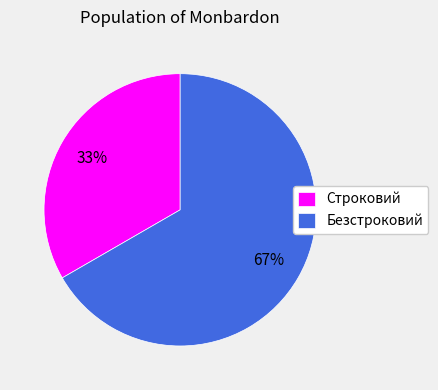

To the nearest percent, what percentage of the pie is Безстроковий?

67%